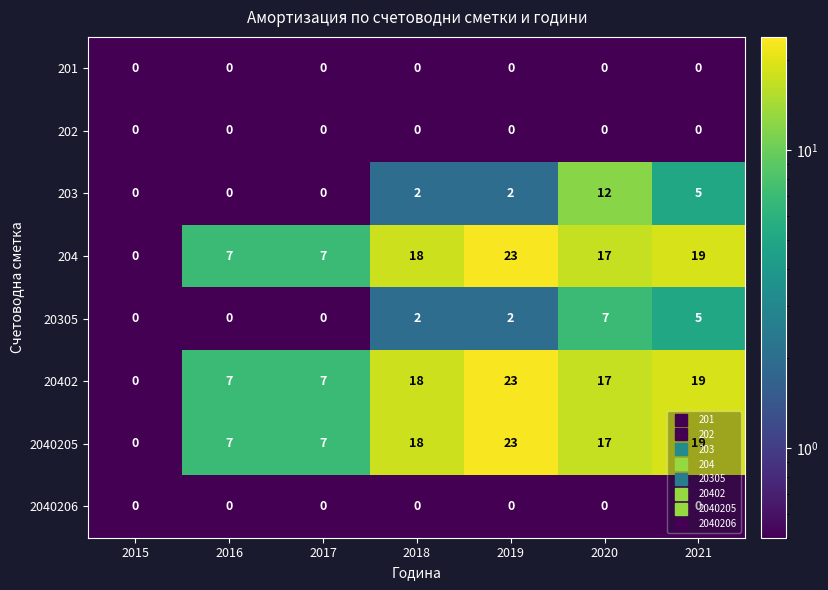

What is the difference between the second highest and second lowest values in the 2040205 series?

12